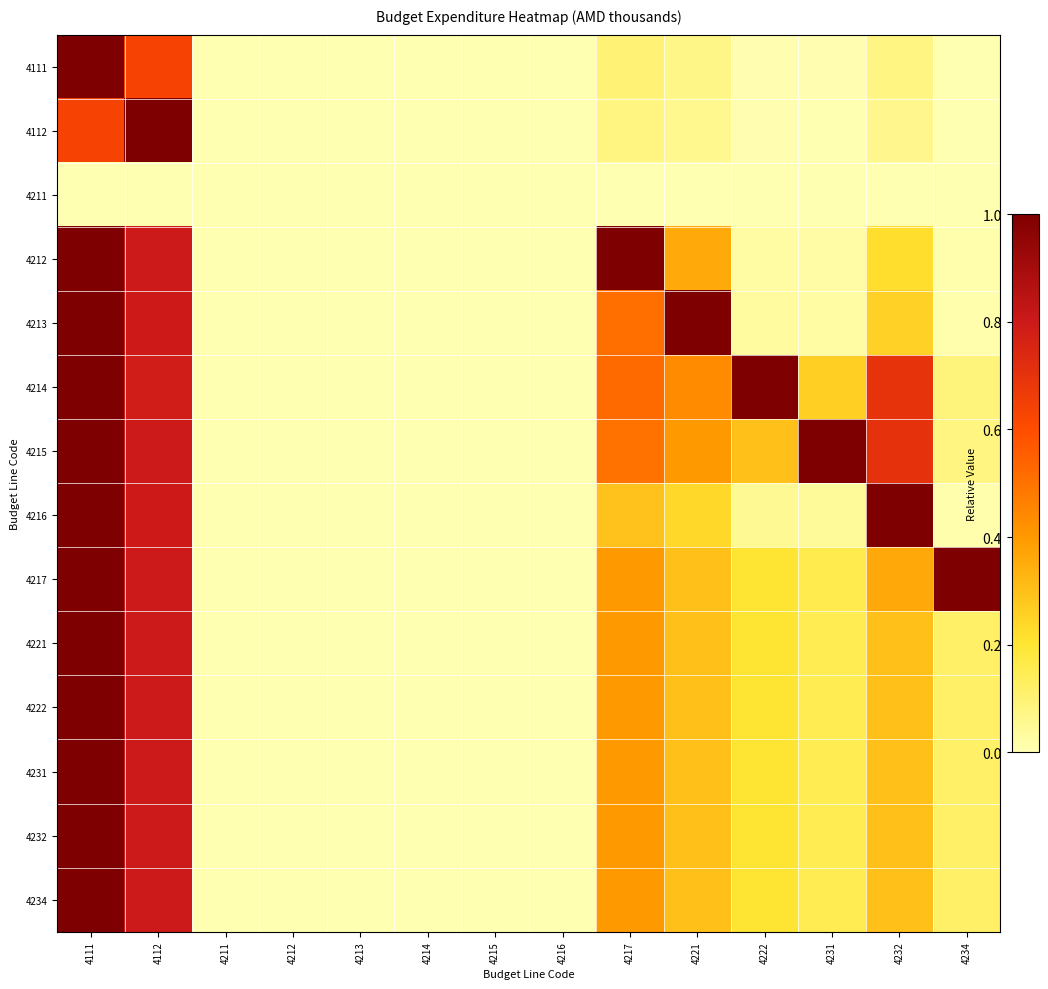

Which label corresponds to the smallest value in the chart?

4211